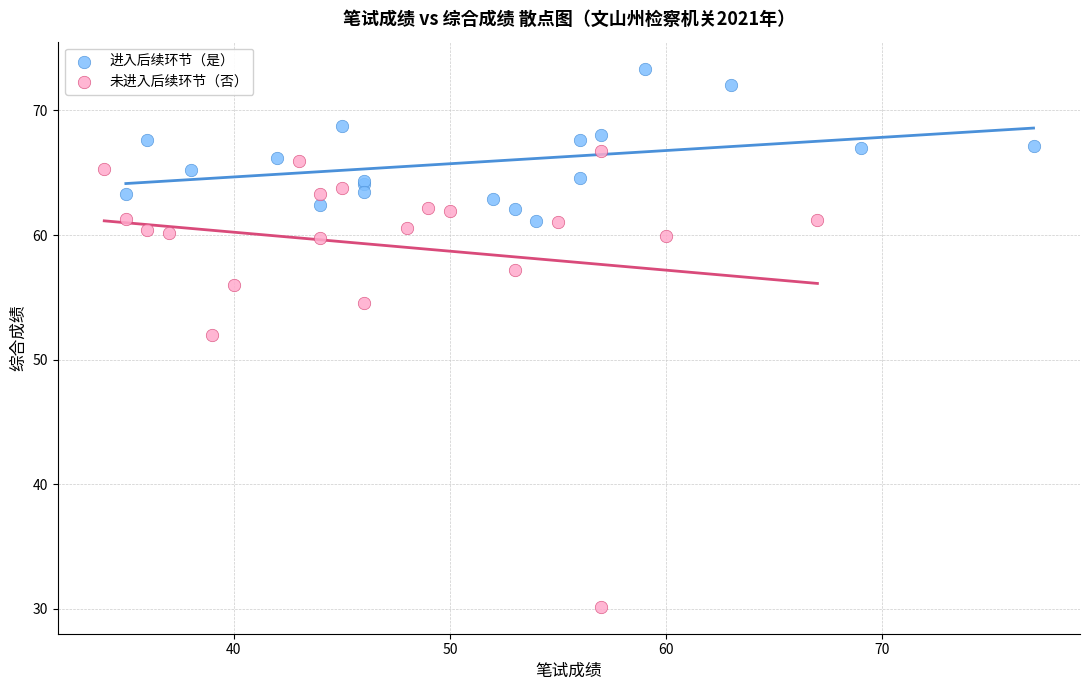

Which series reaches the minimum Y coordinate?

未进入后续环节（否）